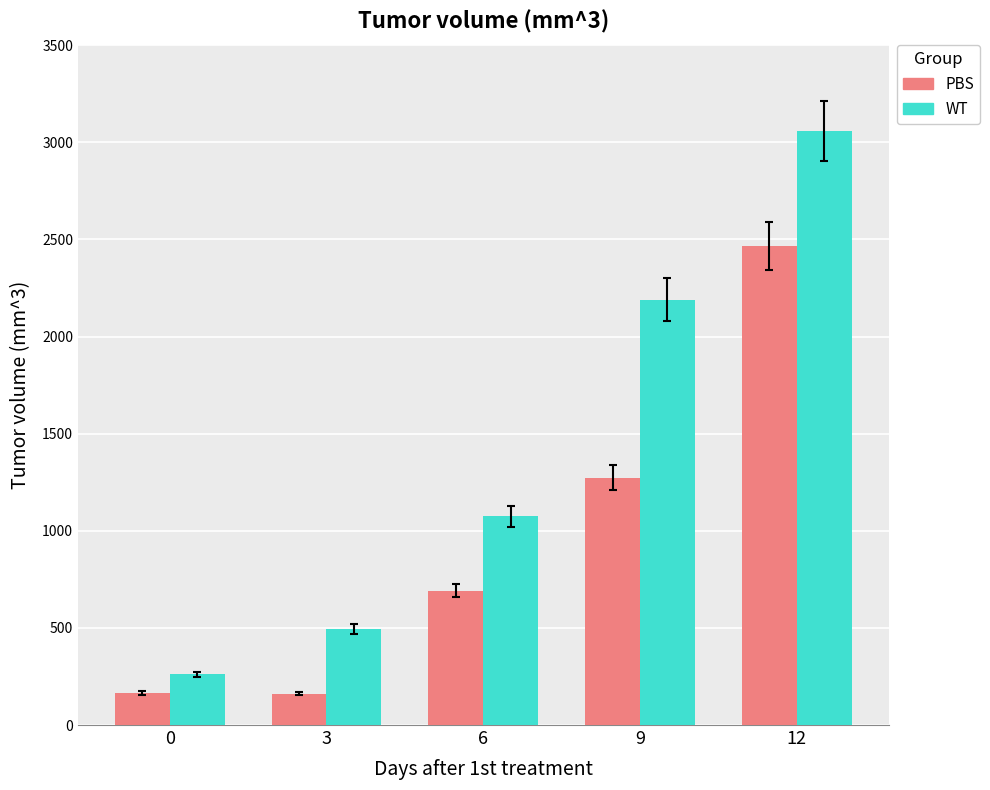

At 12, list the series in order from largest to smallest.

WT, PBS